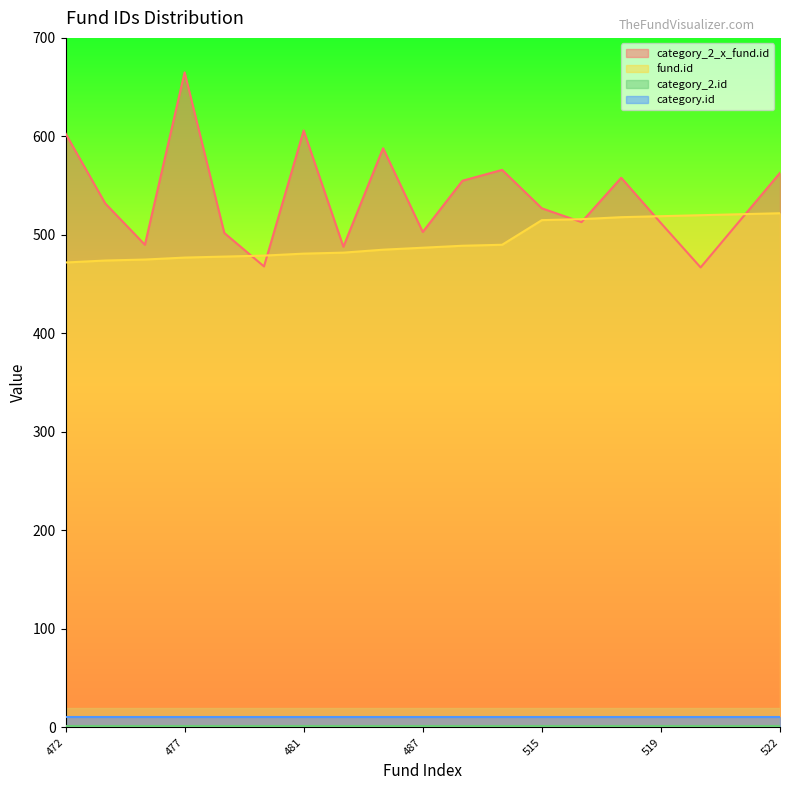

Count the number of data series in this chart.

4